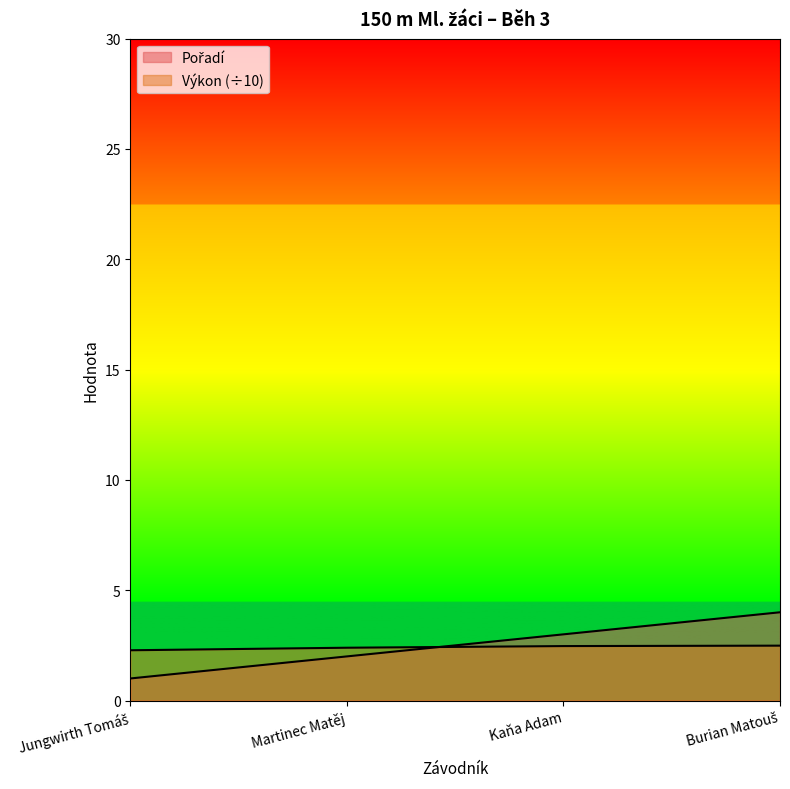

What is the label of the 1st point from the left?

Jungwirth Tomáš